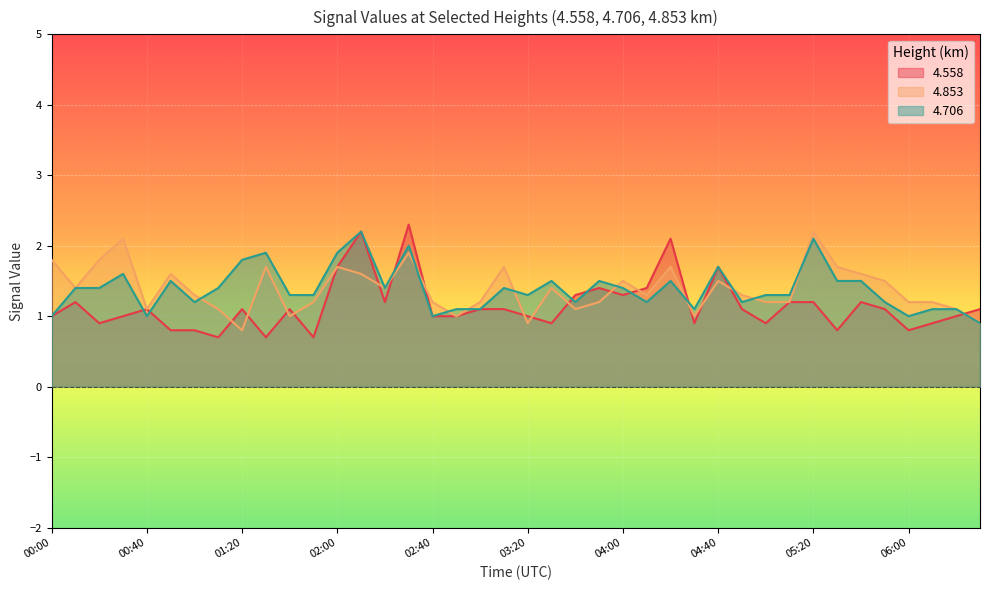

What is the average value of the 4.853 series?

1.4